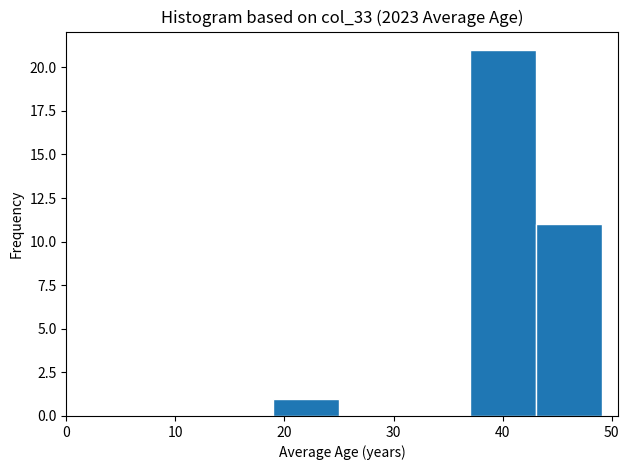

What is the height of the bar covering 19 to 25 on the x-axis? Neither the bar edges nor the heights are printed on the chart, so give them approximately, as read against the axes.

1